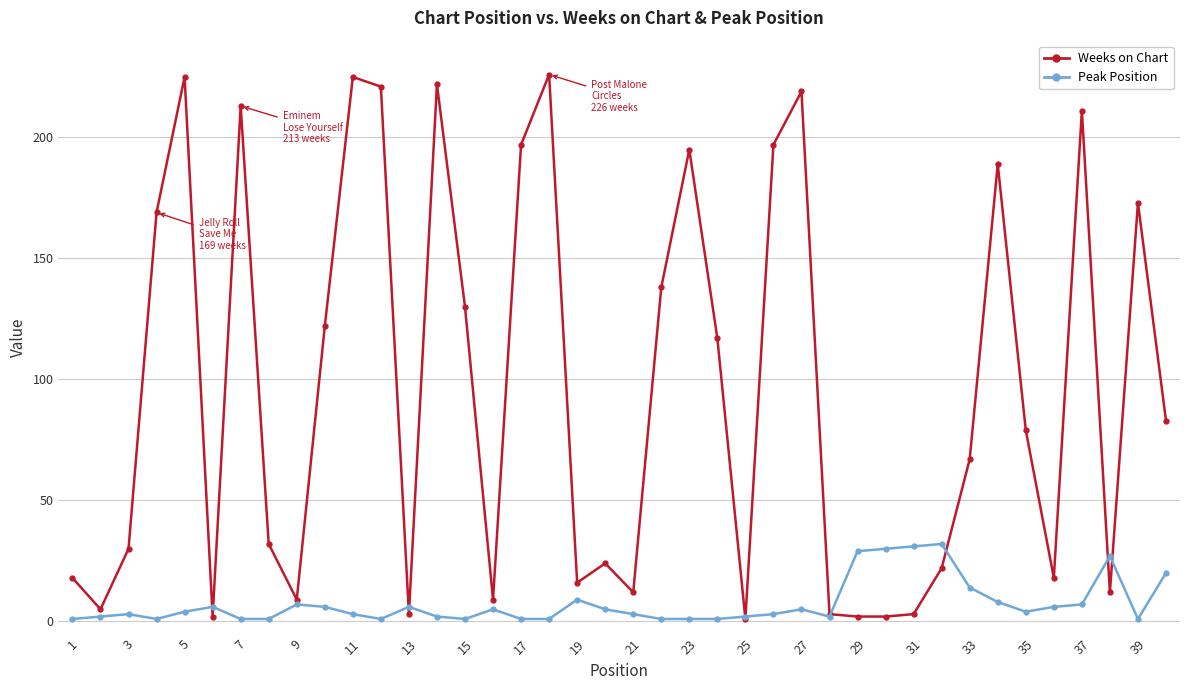

What are all the series names shown in the legend?

Weeks on Chart, Peak Position